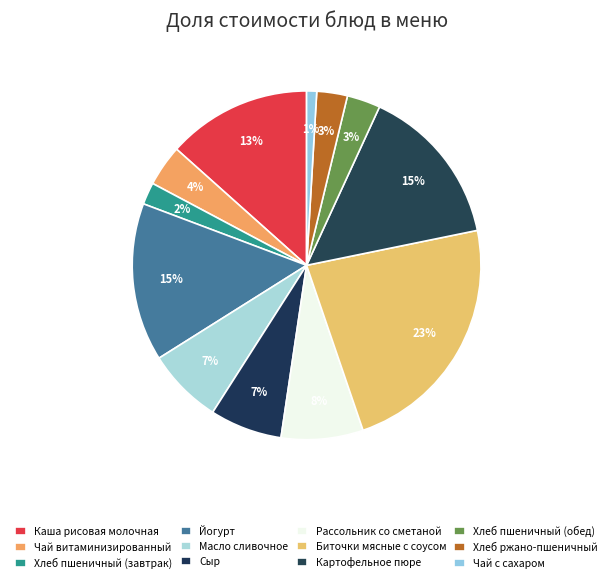

Count the number of slices in the pie.

12